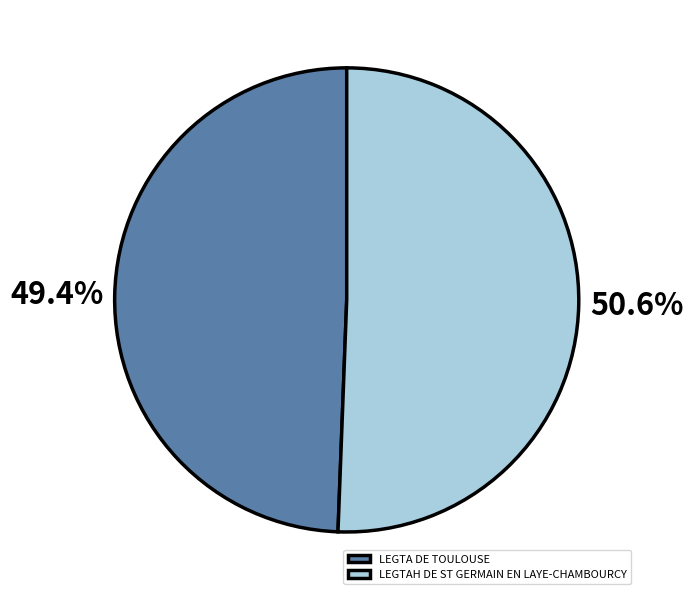

Is there a majority slice in this chart?

Yes